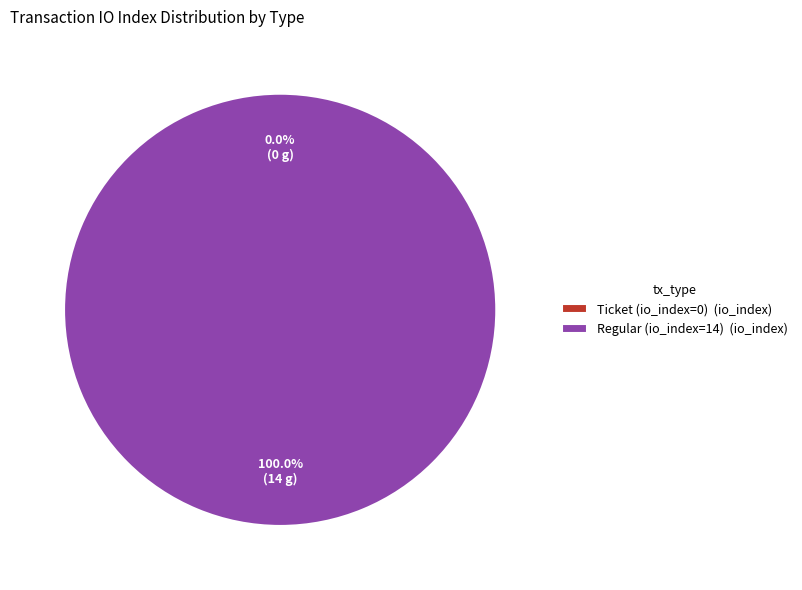

Rank the categories by value from highest to lowest.

Regular (io_index=14), Ticket (io_index=0)